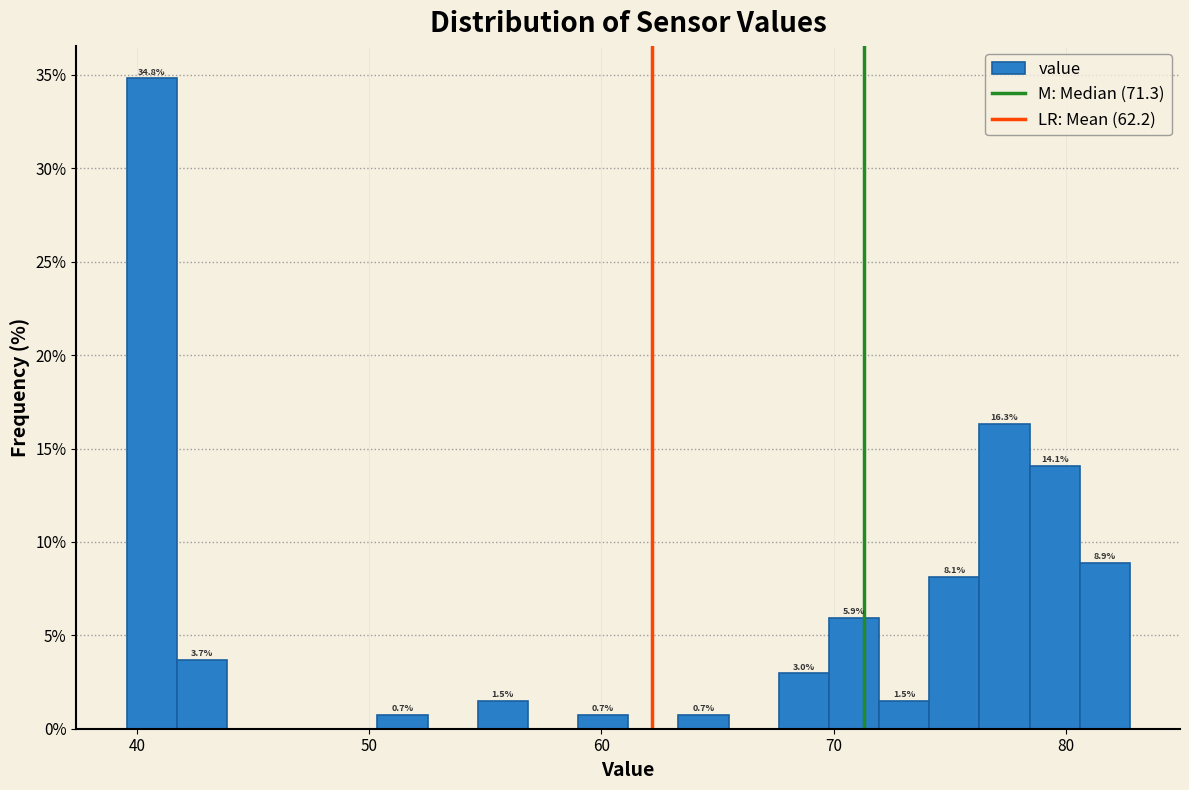

Around what value on the x-axis is the tallest bar? Give the approximate position of its centre, as read against the axis.

41